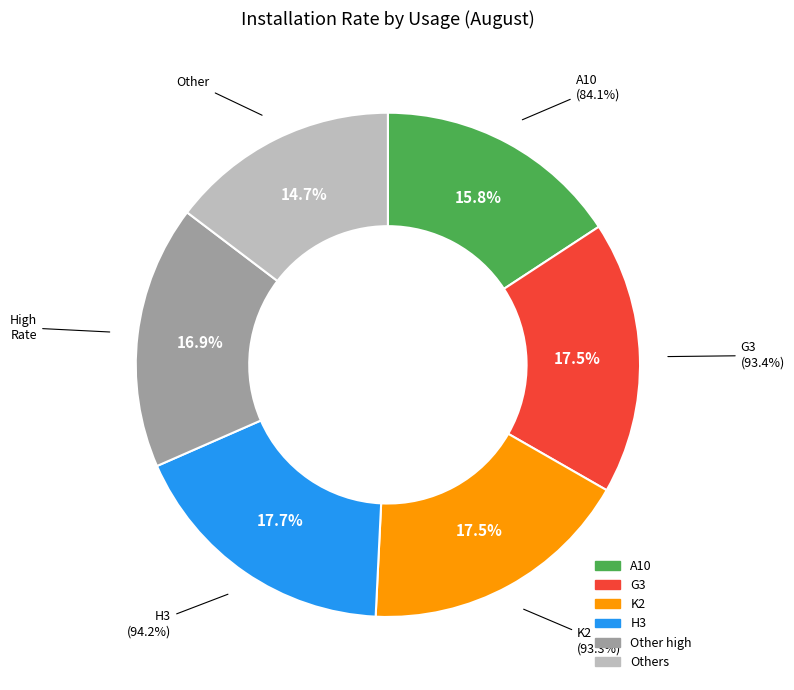

True or false: B2 accounts for 19% of the total.

False